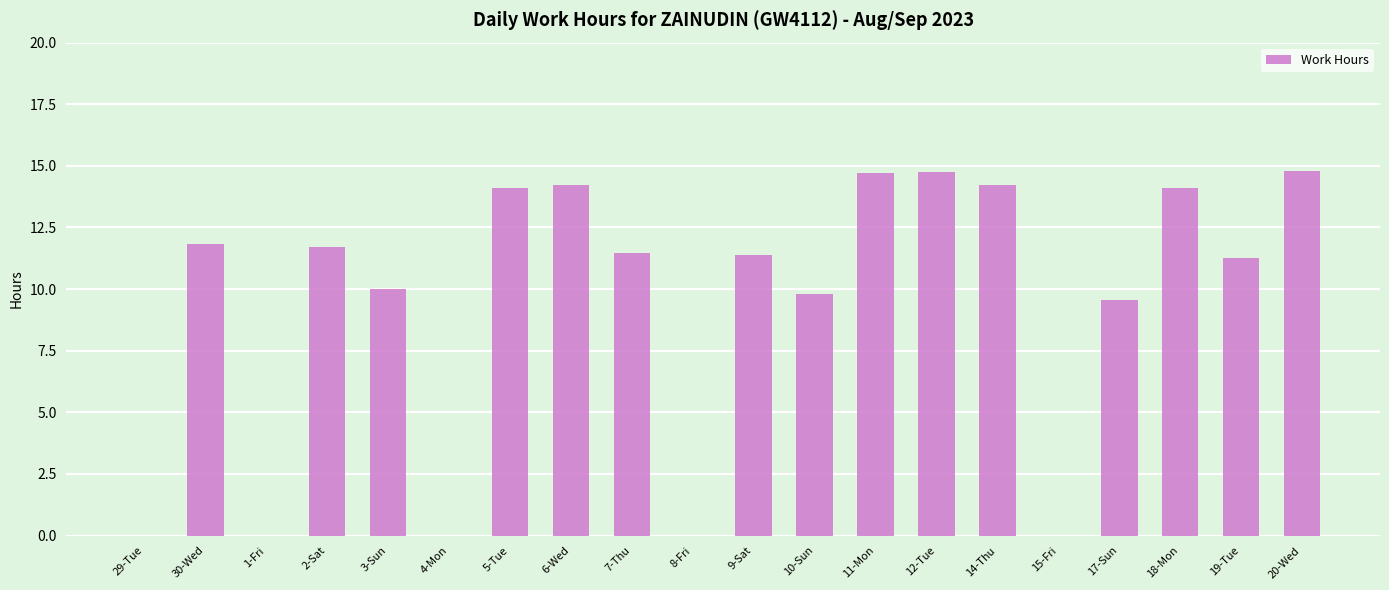

What is the sum of the values at 17-Sun and 1-Fri?

9.6